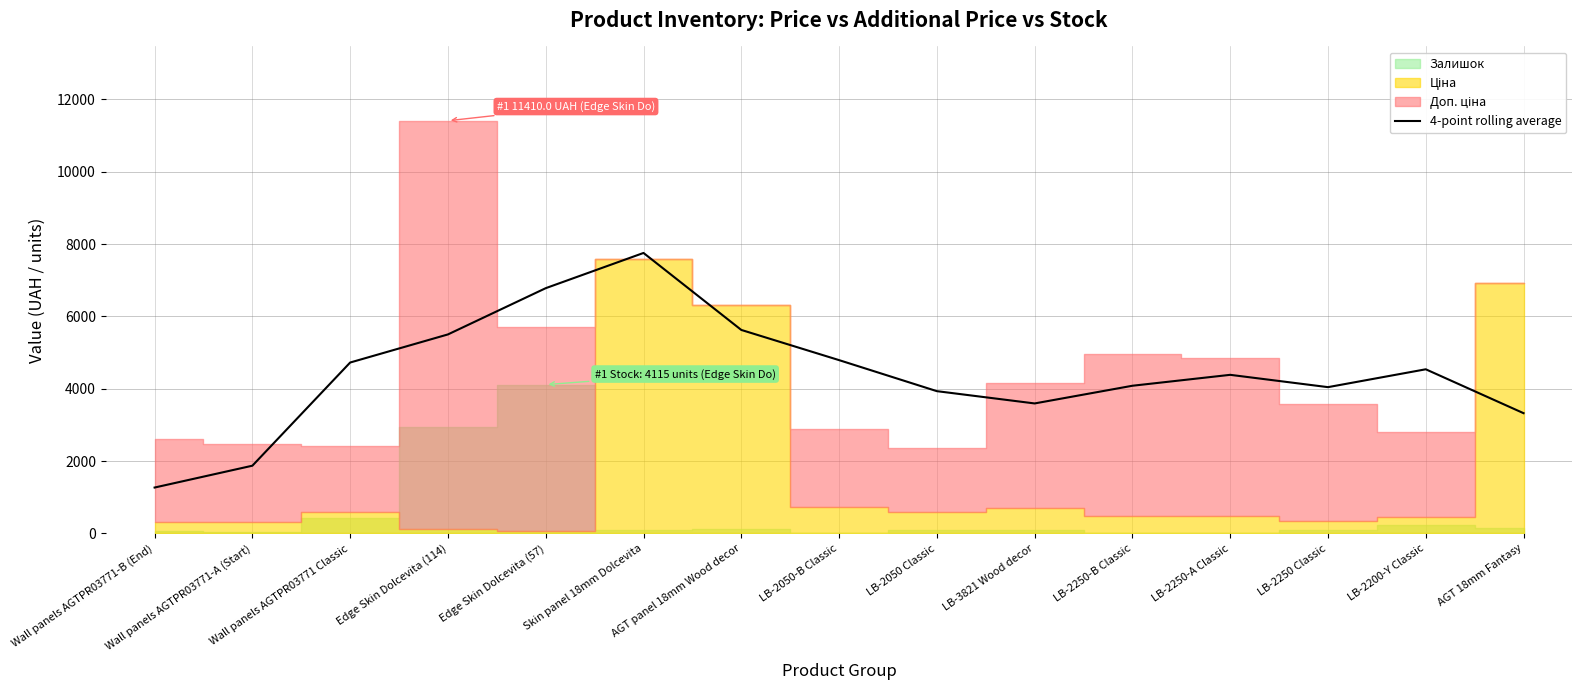

Between AGT 18mm Fantasy and Edge Skin Dolcevita (57), which is larger?

Edge Skin Dolcevita (57)